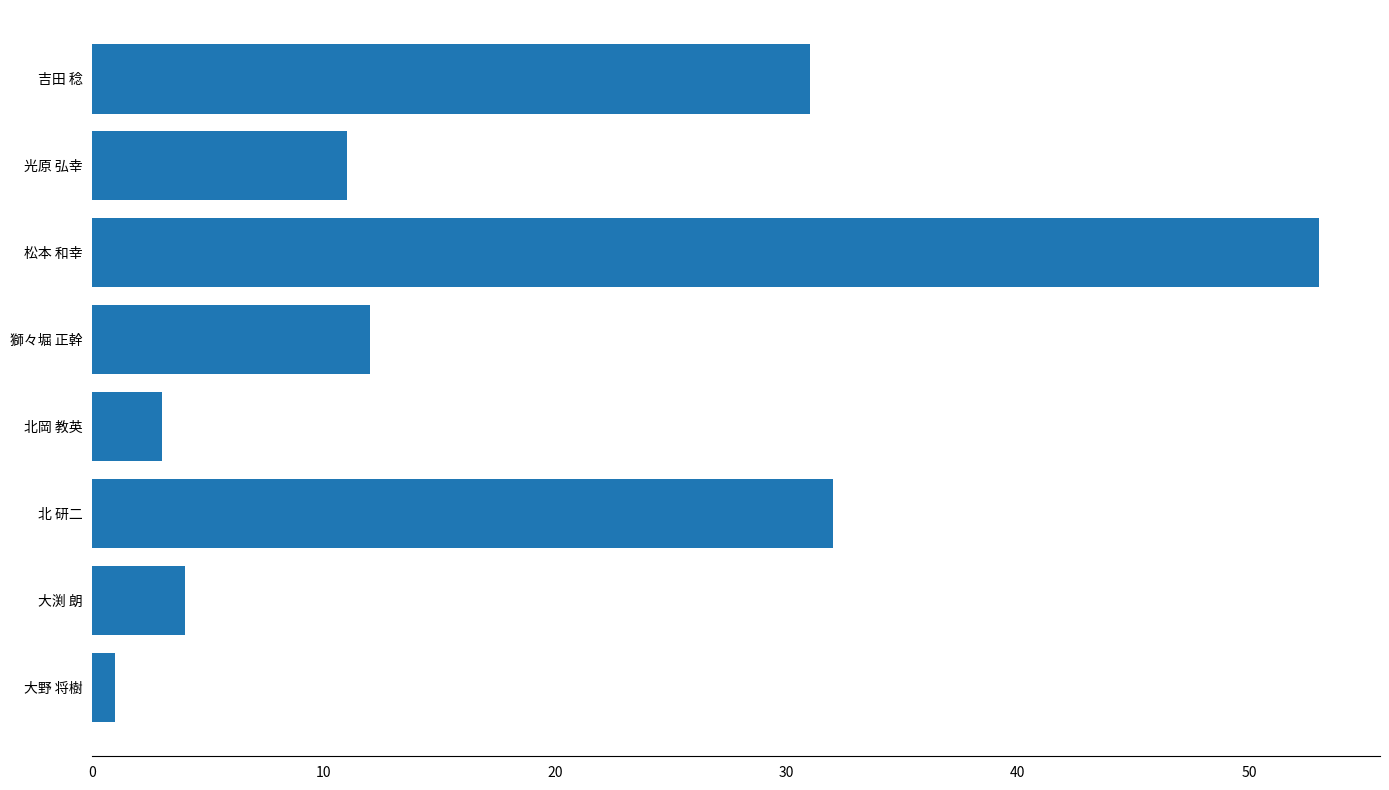

Reading bottom to top, what are all the values shown in this chart?

1	4	32	3	12	53	11	31